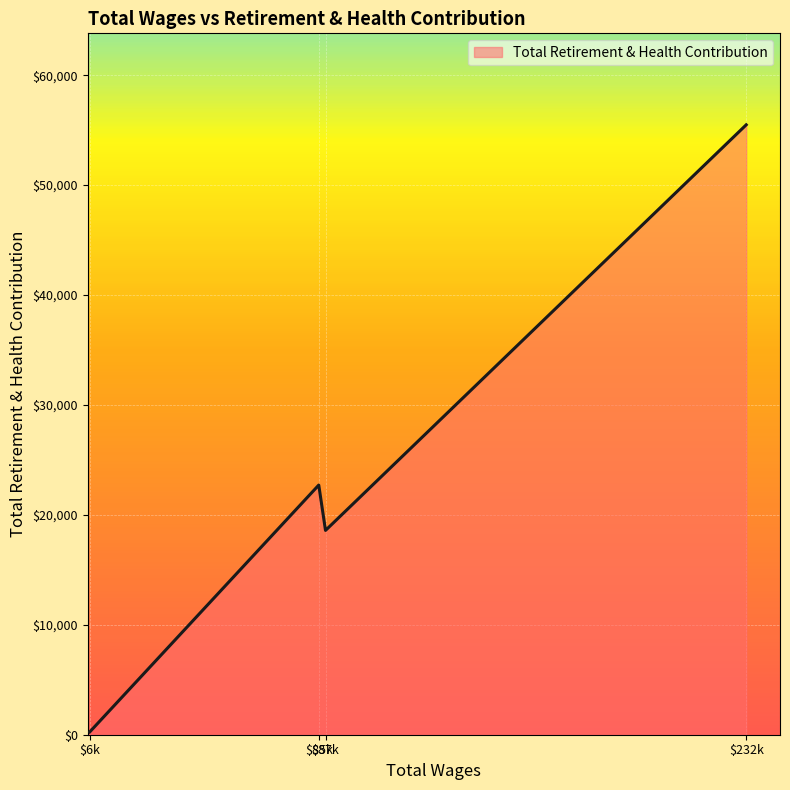

What is the difference between the maximum and minimum values?

55235